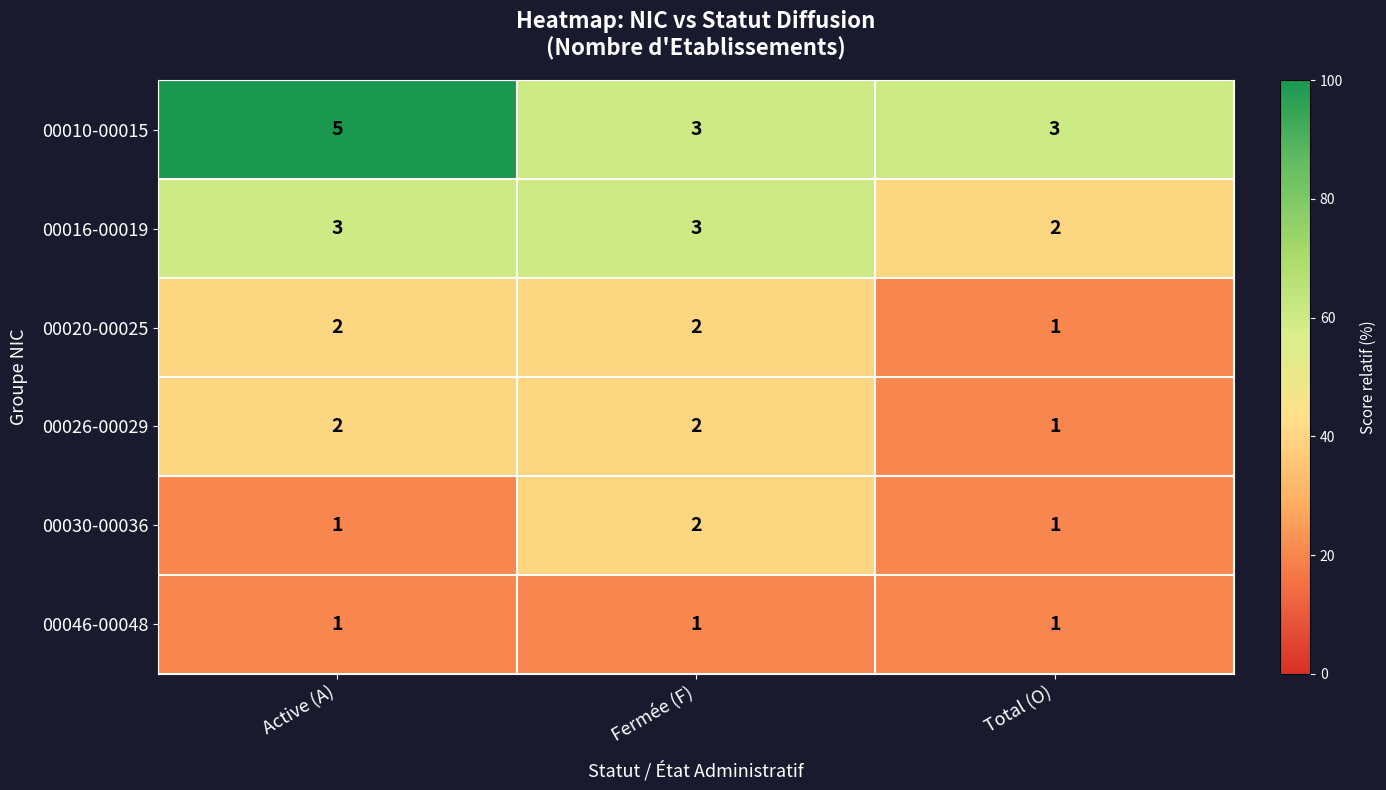

The value of 00030-00036 at Total (O) is 1. True or false?

True